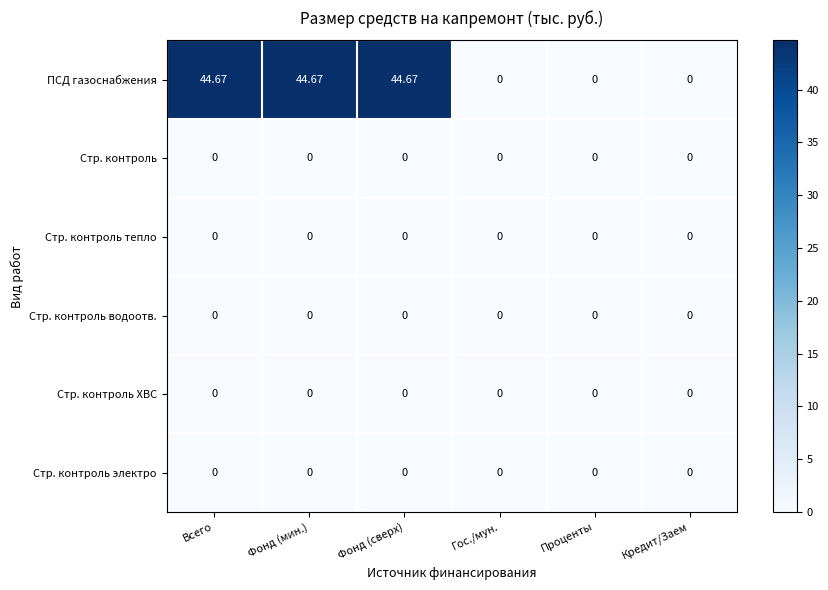

Which series has the widest spread of values?

ПСД газоснабжения